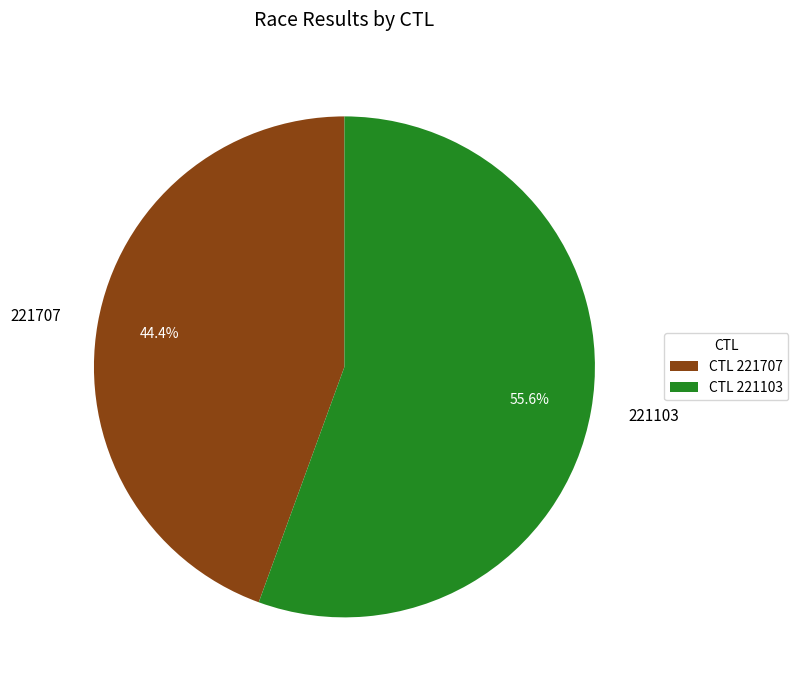

Between 221103 and 221707, which is larger?

221103